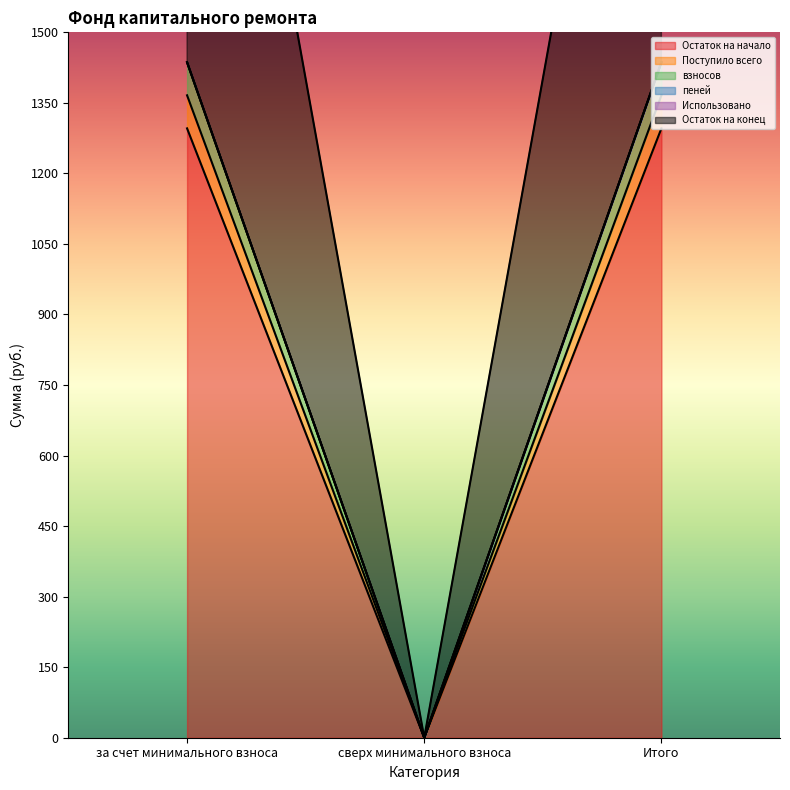

Does the chart display data point markers on the line(s)?

No